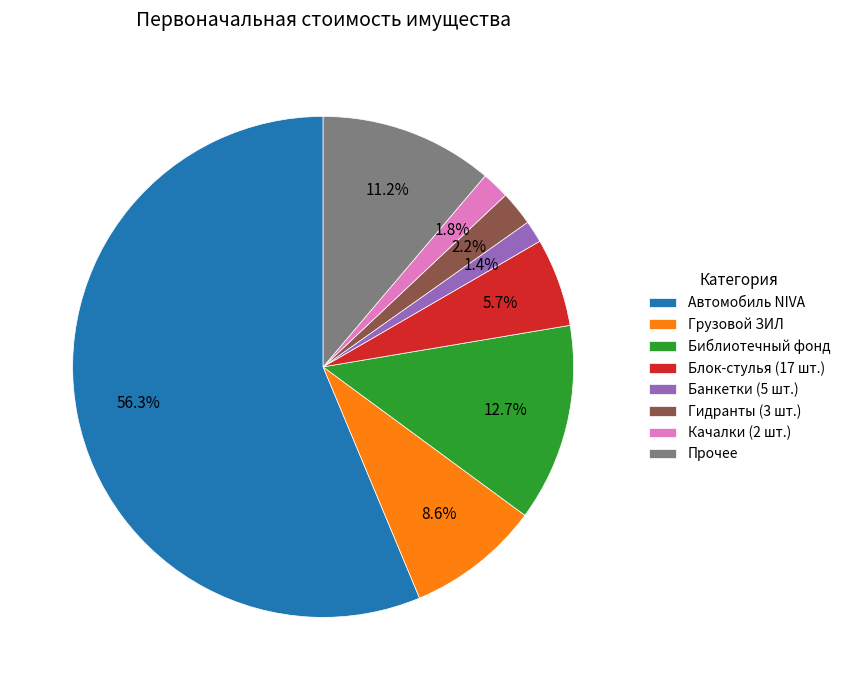

To the nearest percent, what is the difference between the largest and smallest slice percentages?

55%